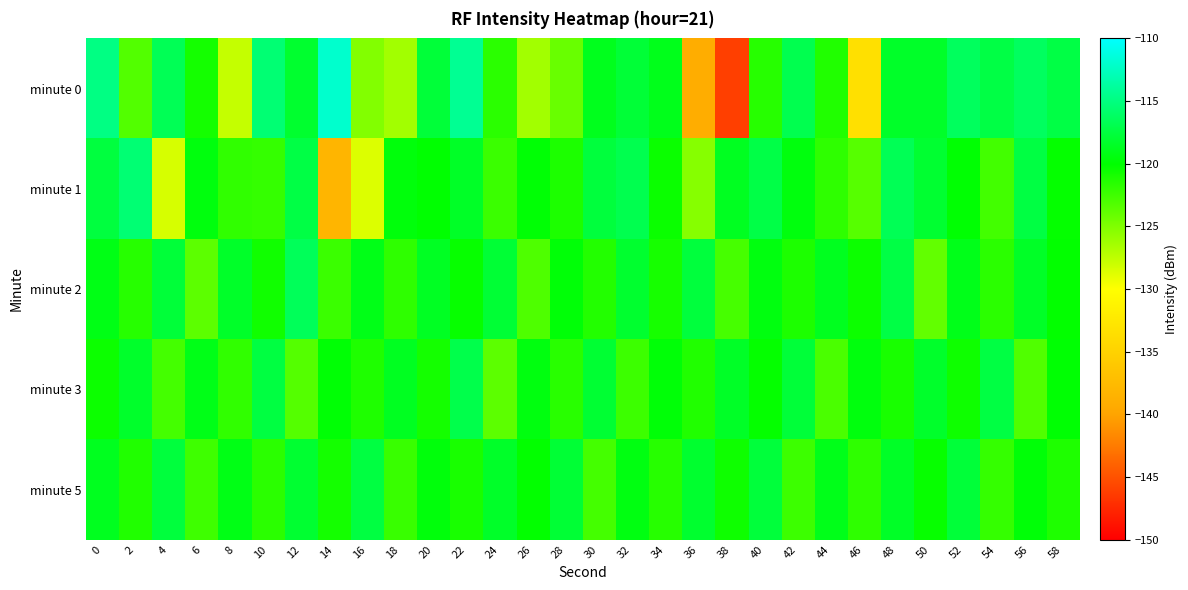

Which series has the widest spread of values?

minute 0